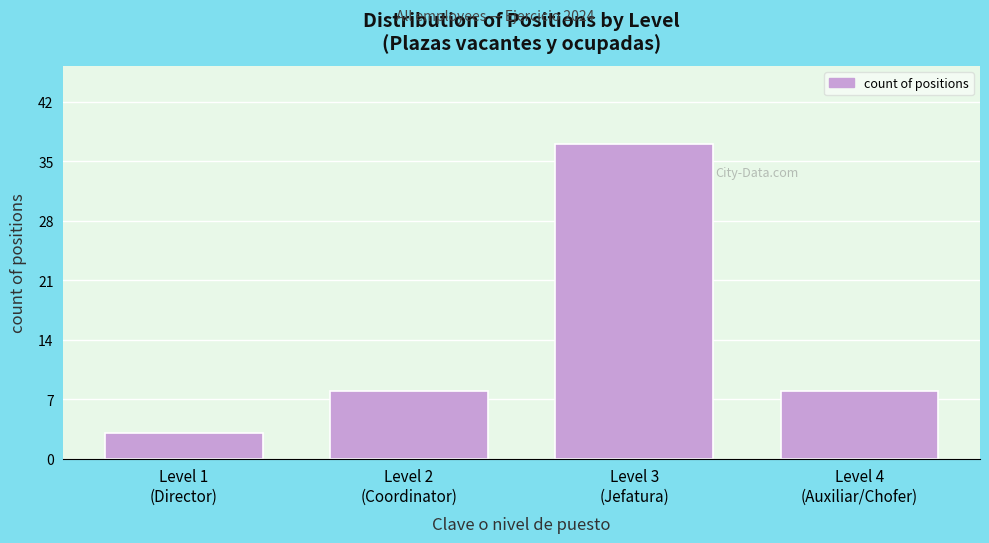

Reading left to right, transcribe all the data shown in this chart.

3	8	37	8